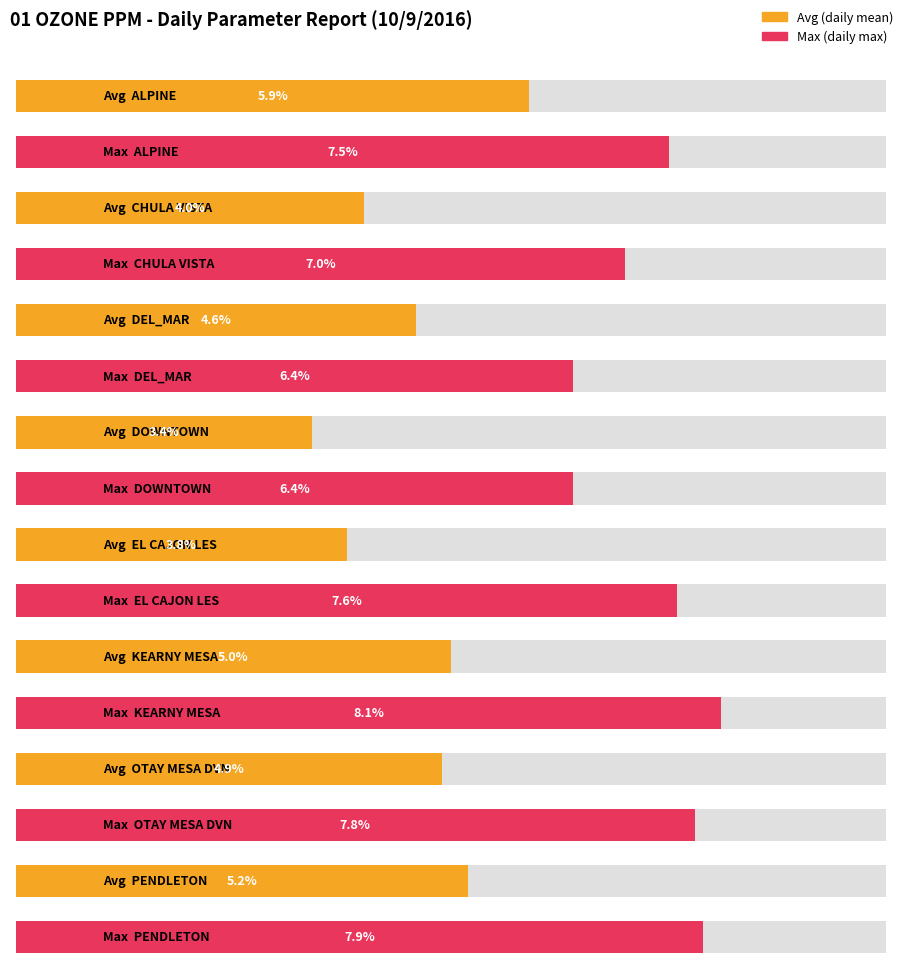

Reading left to right, extract all data points from this chart.

Avg: 0.1	0.0	0.0	0.0	0.0	0.1	0.0	0.1
Max: 0.1	0.1	0.1	0.1	0.1	0.1	0.1	0.1